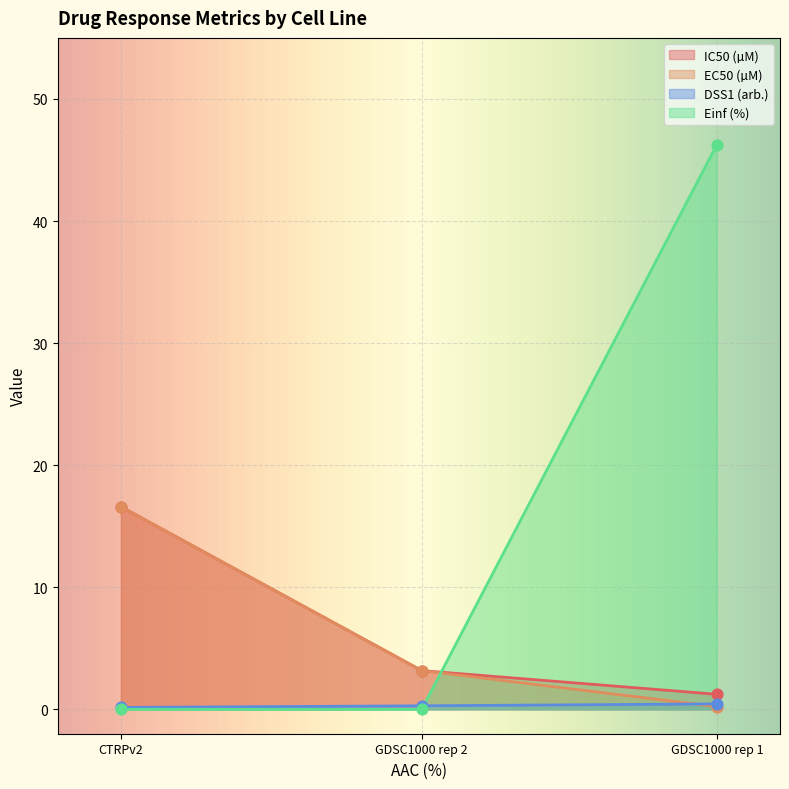

What is the total value across all series at CTRPv2?

33.4